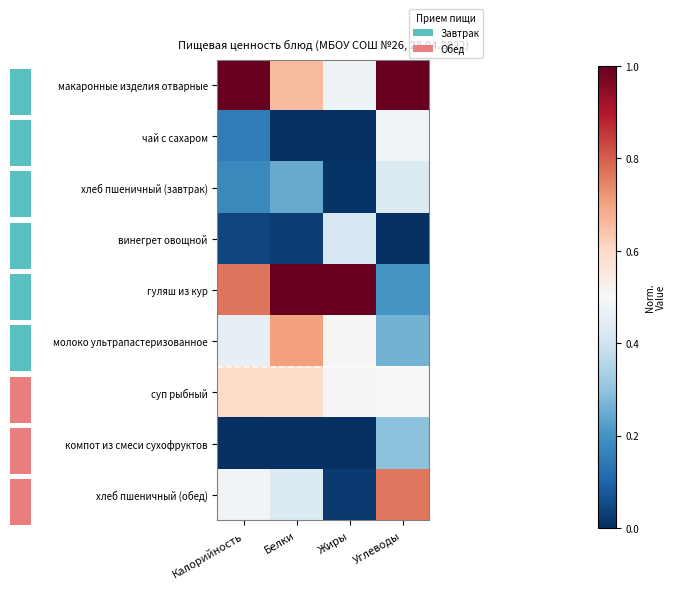

Between Жиры and Белки, which is larger?

Белки